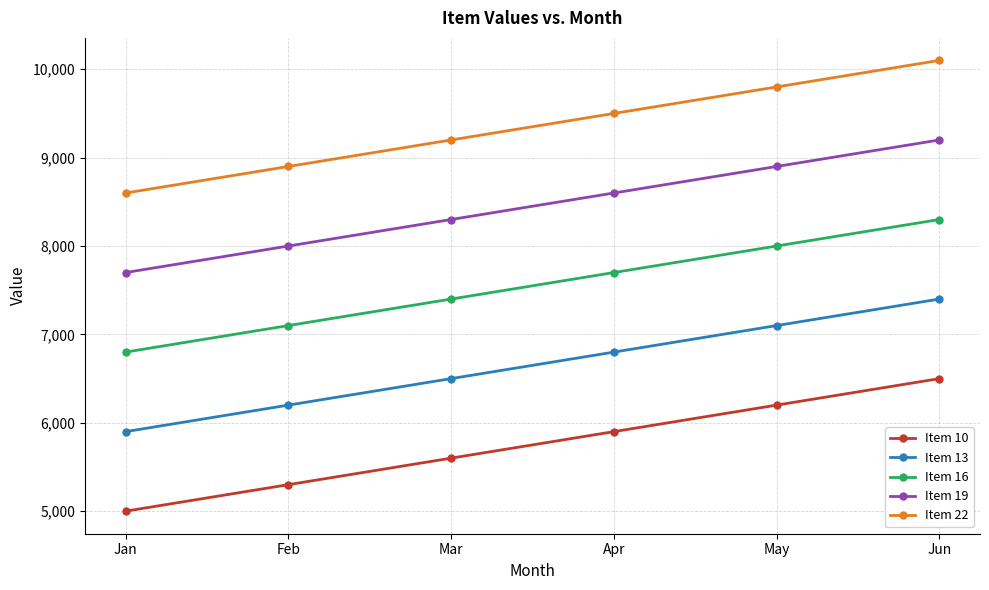

Which category has the highest value across all series?

Jun